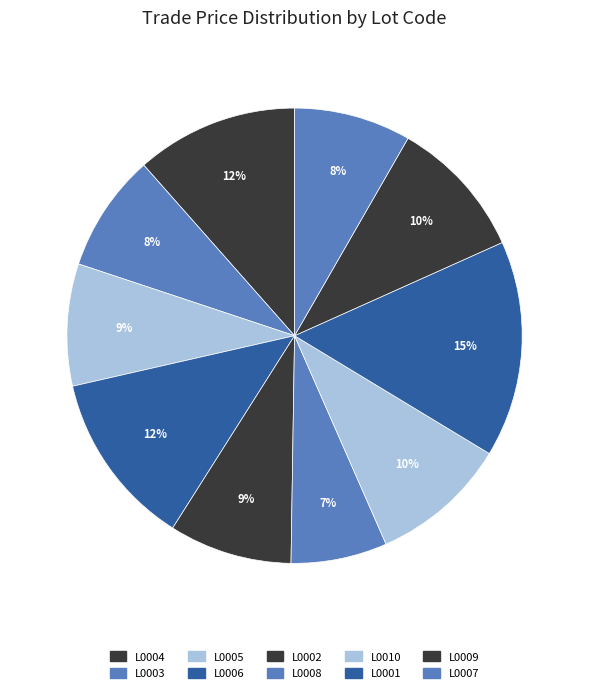

Which slice is the largest?

L0001